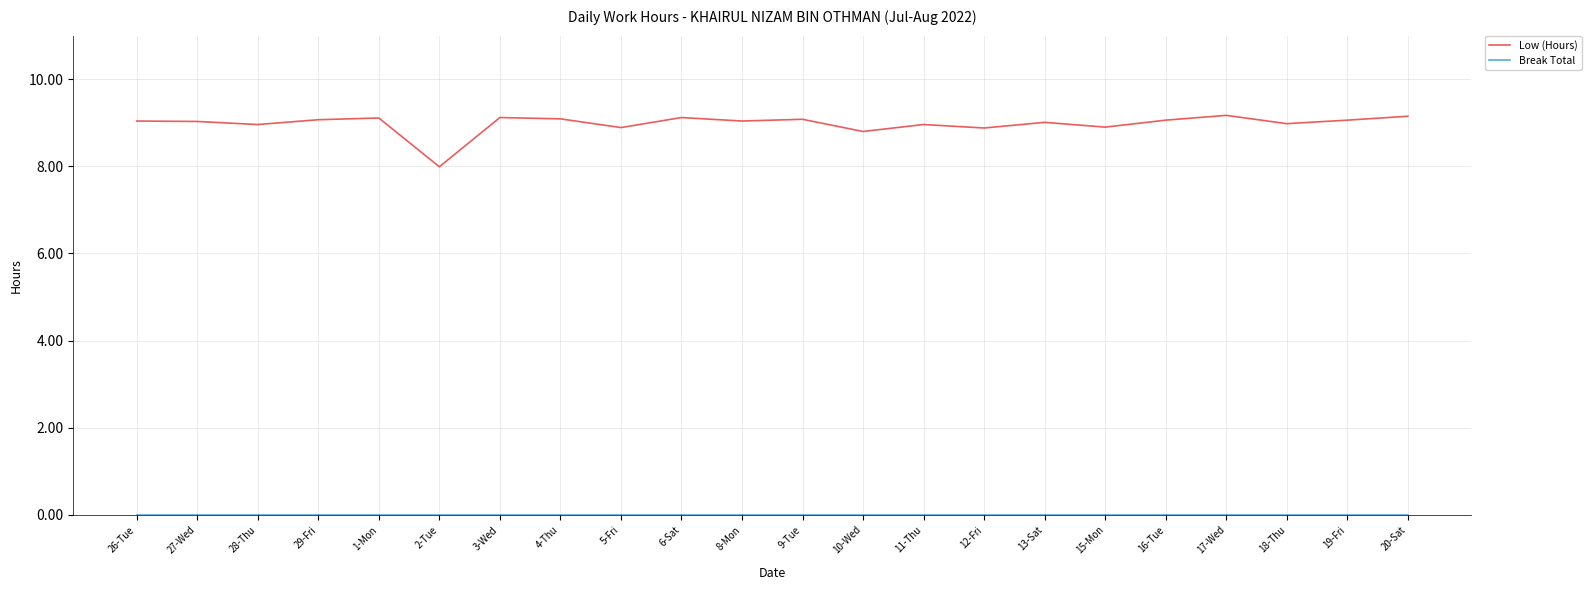

What is the spread (max minus min) of values at 18-Thu?

9.0